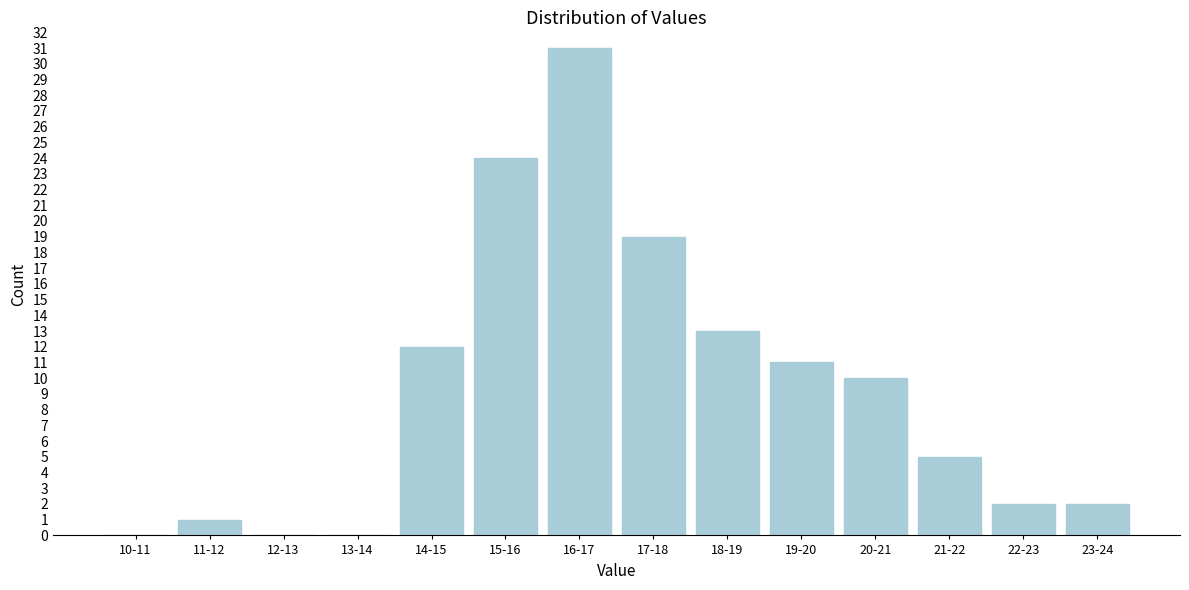

Reading right to left, extract all data points from this chart.

23-24=2	22-23=2	21-22=5	20-21=10	19-20=11	18-19=13	17-18=19	16-17=31	15-16=24	14-15=12	13-14=0	12-13=0	11-12=1	10-11=0